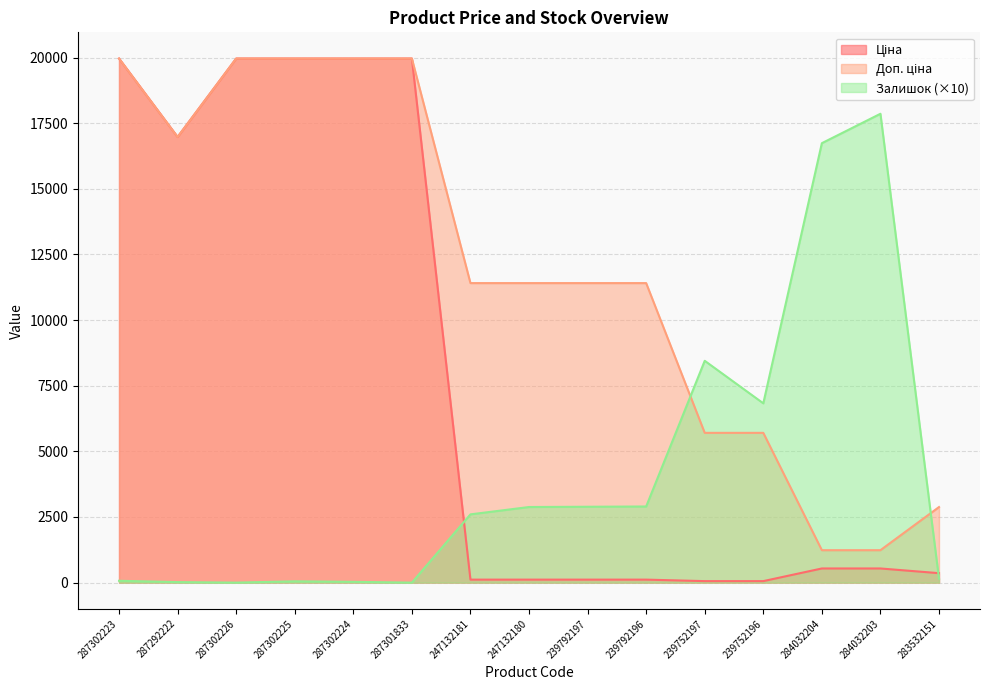

The value of Доп. ціна at 239792197 is 2865.3. True or false?

False